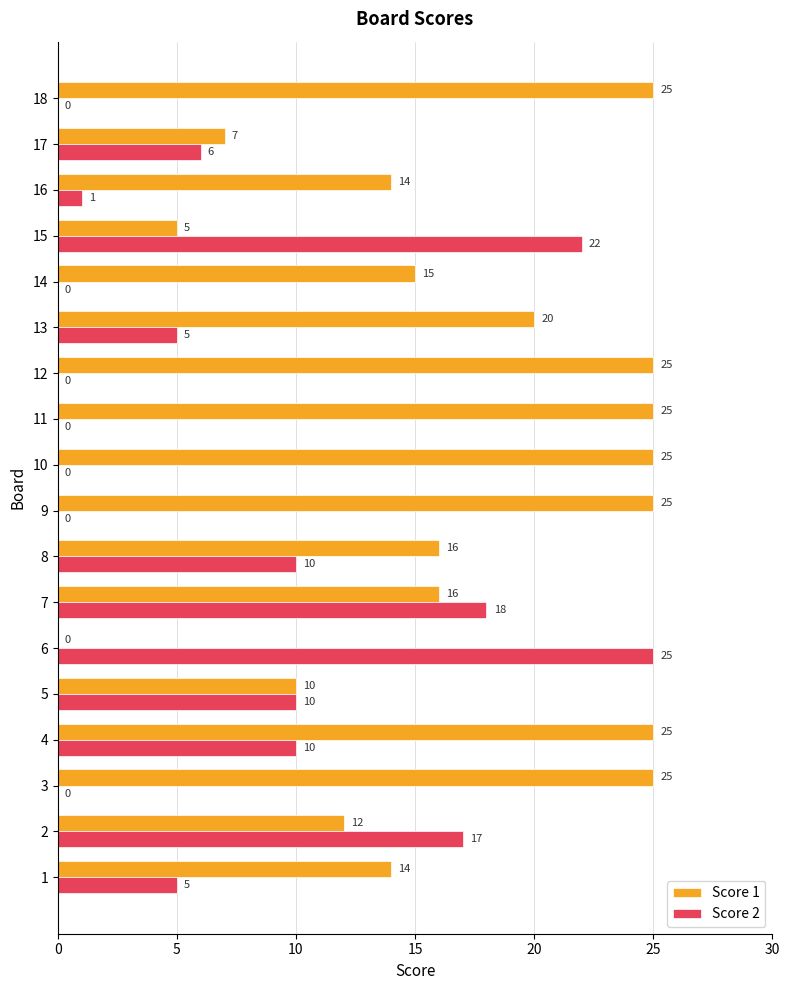

Count the number of categories in the chart.

18